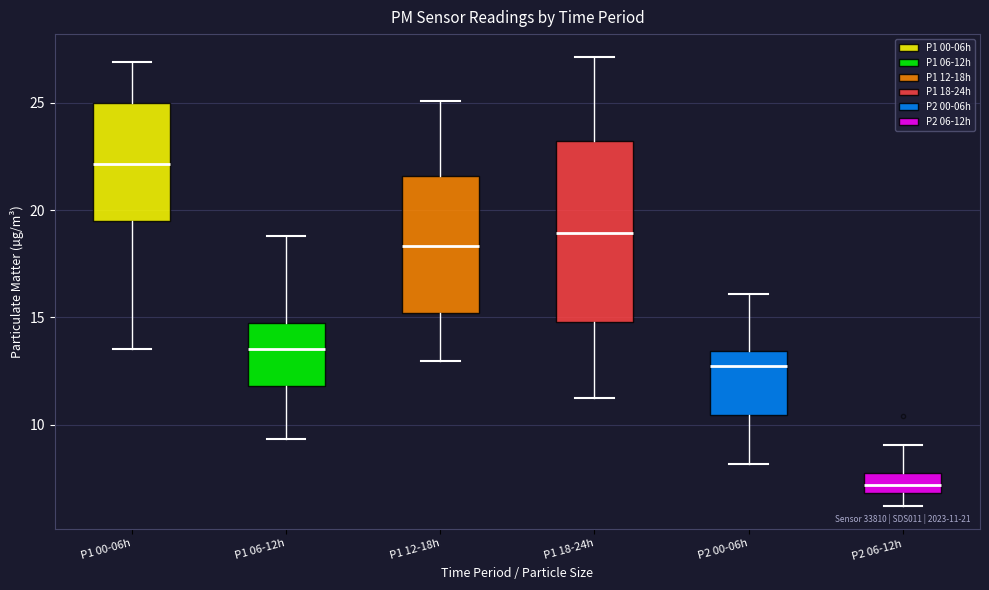

Which box is the tallest, from its lower edge to its upper edge?

P1 18-24h